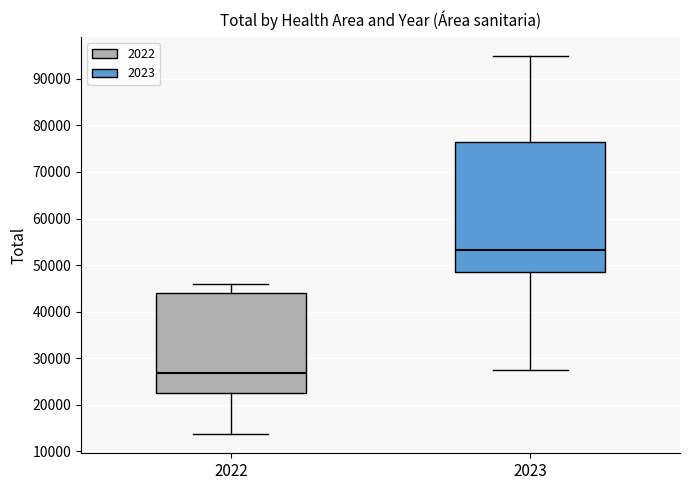

Comparing the boxes themselves (not the whiskers), which one is the tallest?

2023